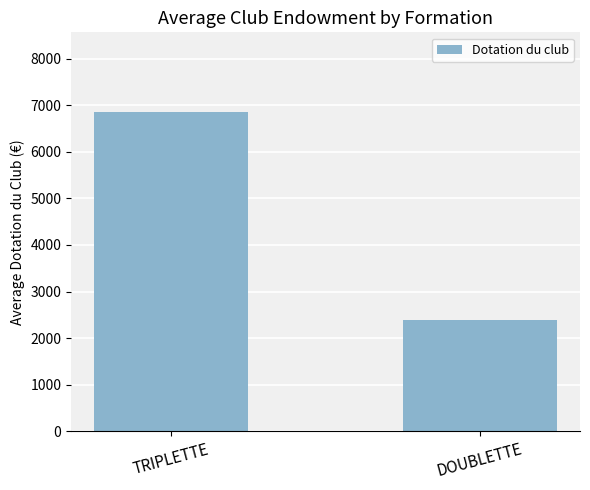

Are the bars grouped side by side (vs. stacked)?

No